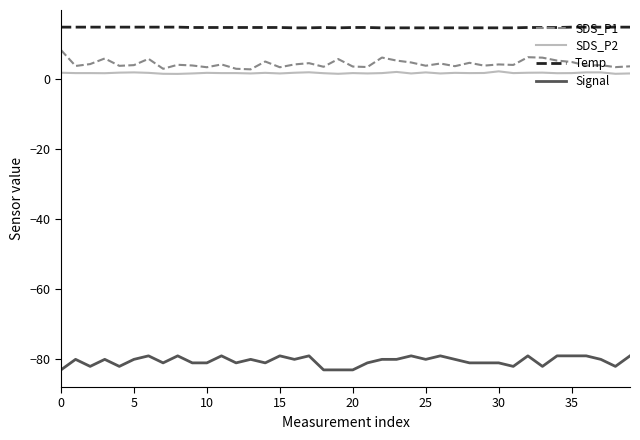

True or false: SDS_P1 and Signal intersect in this chart.

False